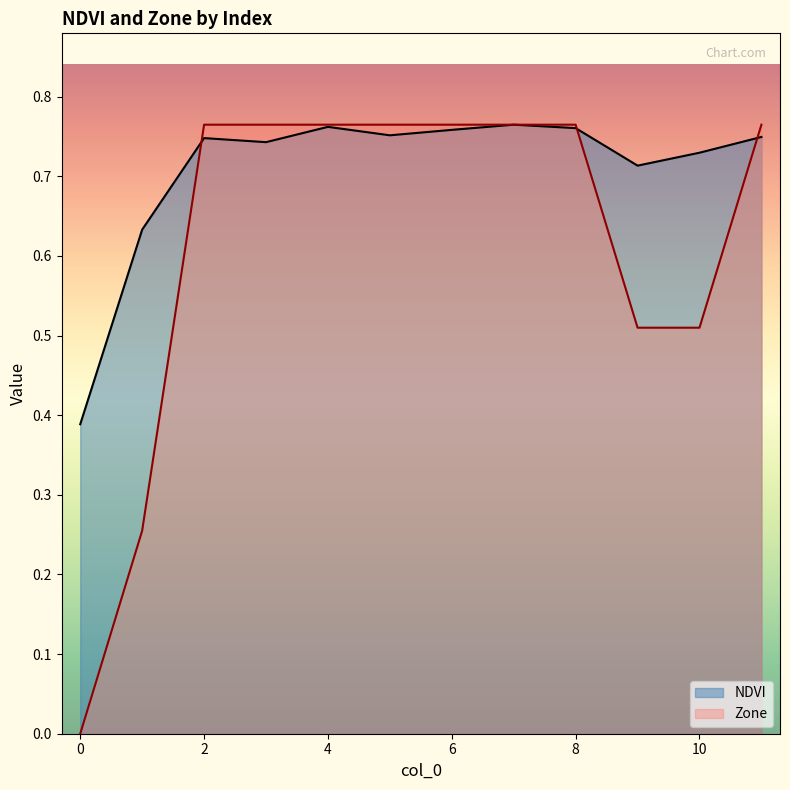

What is the total value across all series at 8?

1.5